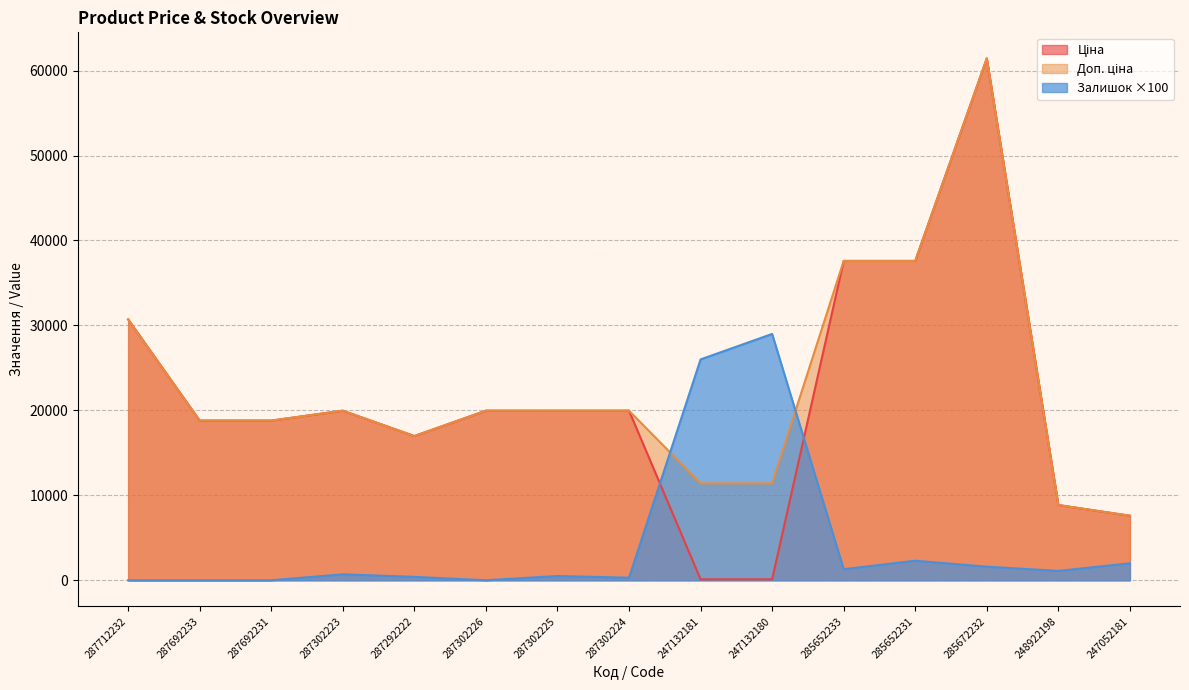

What is the lowest value of the Доп. ціна series?

7596.5